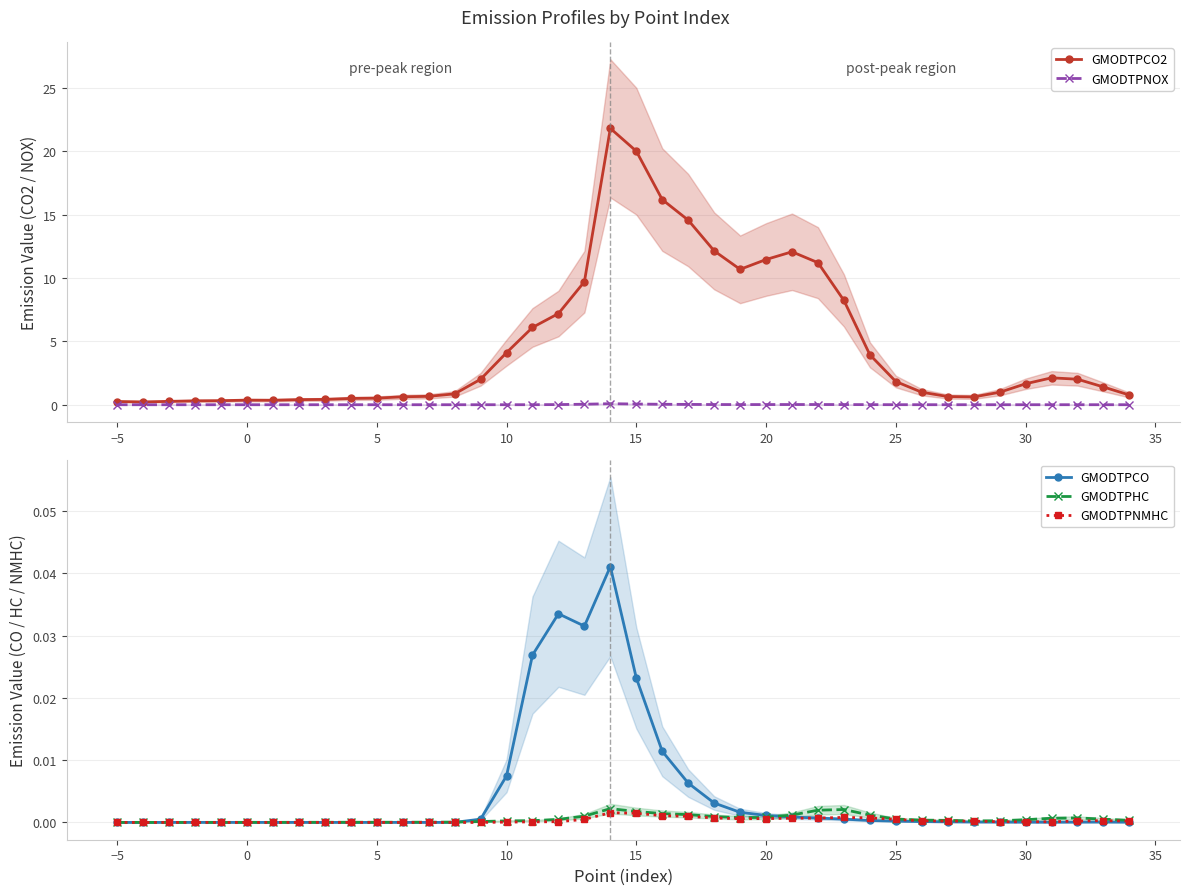

What is the value of the GMODTPCO2 point at the 20th from the left?

21.8